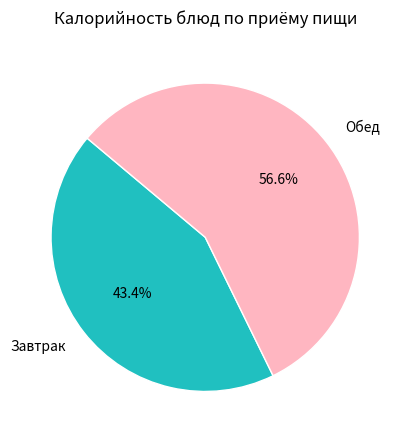

Rank the categories by value from highest to lowest.

Обед, Завтрак